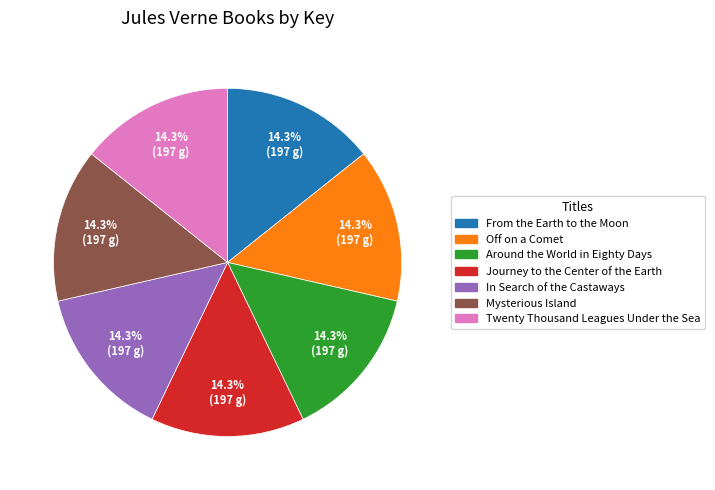

Does Around the World in Eighty Days represent more than half of the total?

No